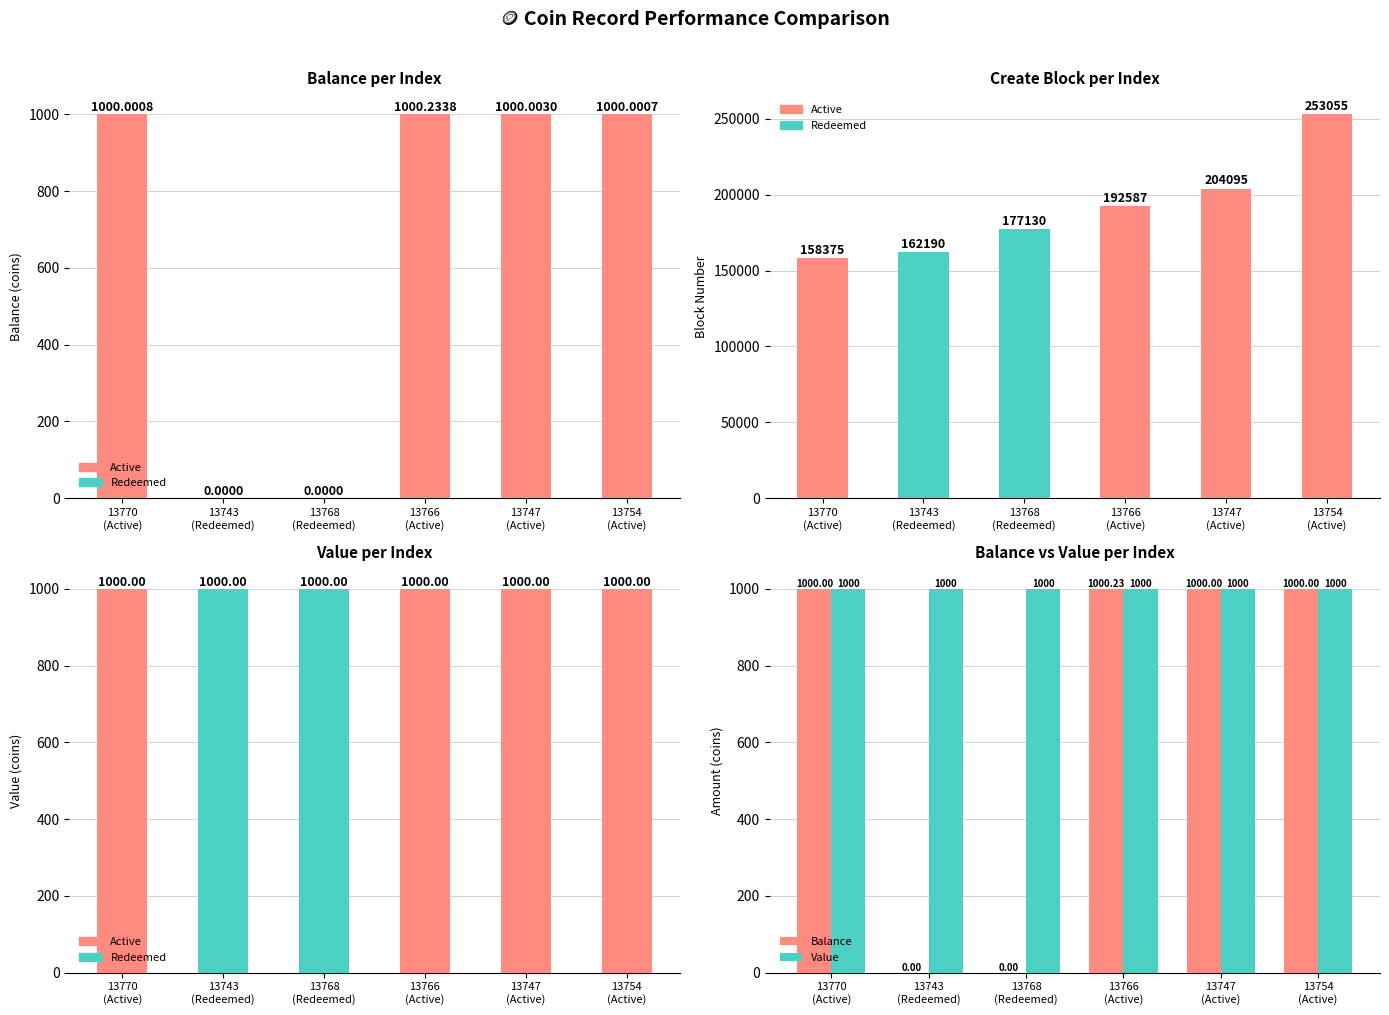

List the labels in order of Balance value, smallest first.

13743
(Redeemed), 13768
(Redeemed), 13754
(Active), 13770
(Active), 13747
(Active), 13766
(Active)